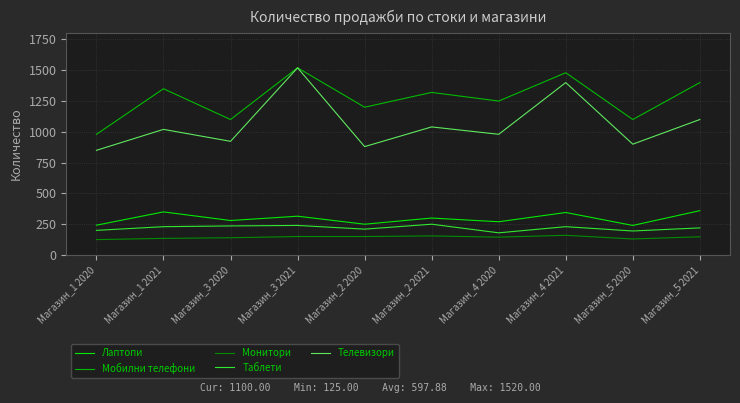

What are all the series names shown in the legend?

Лаптопи, Мобилни телефони, Монитори, Таблети, Телевизори